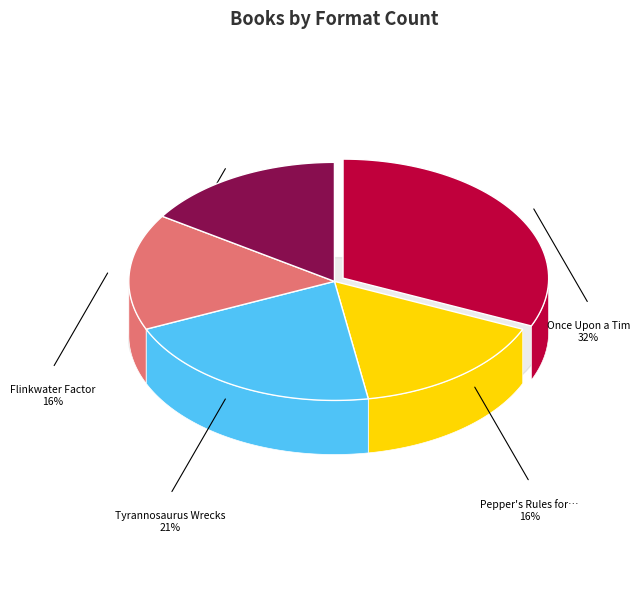

Does Pepper's Rules for Secret Sleuthing represent more than half of the total?

No